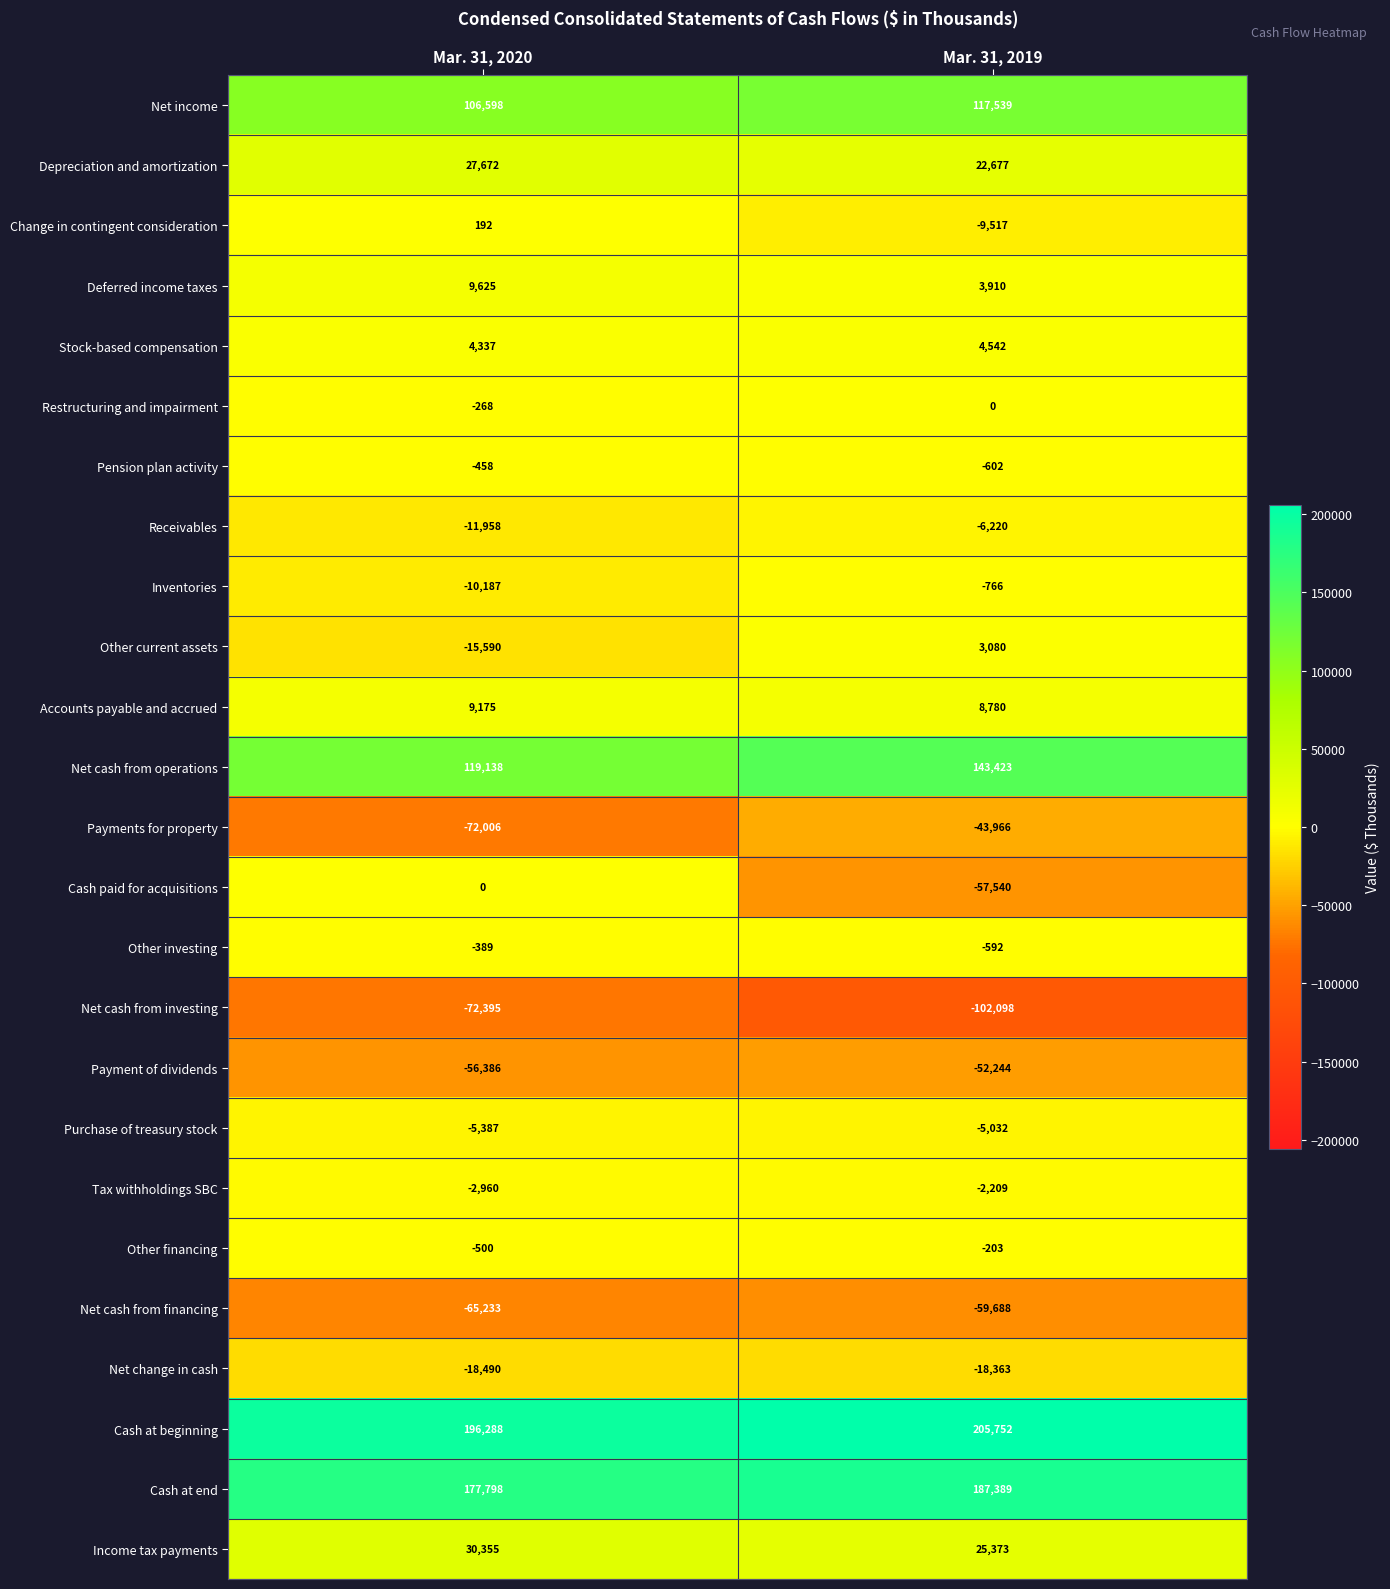

What is the total value across all series at Mar. 31, 2019?

363425